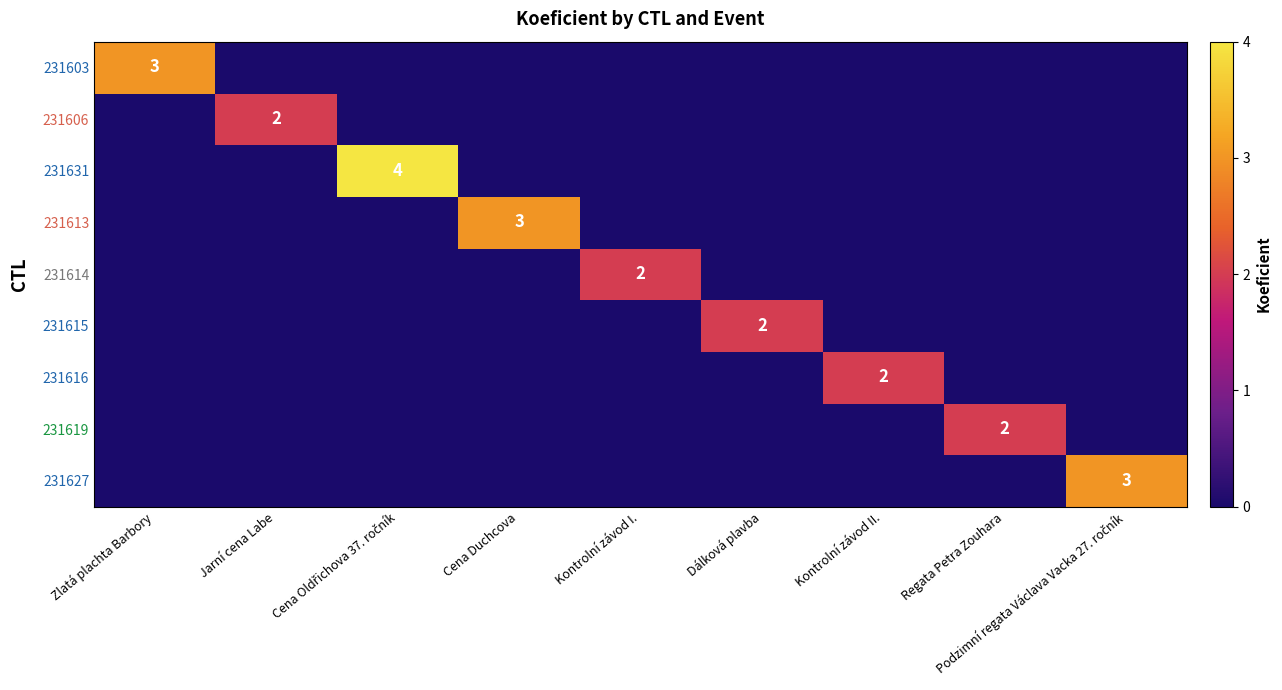

How many data points does each series have?

9